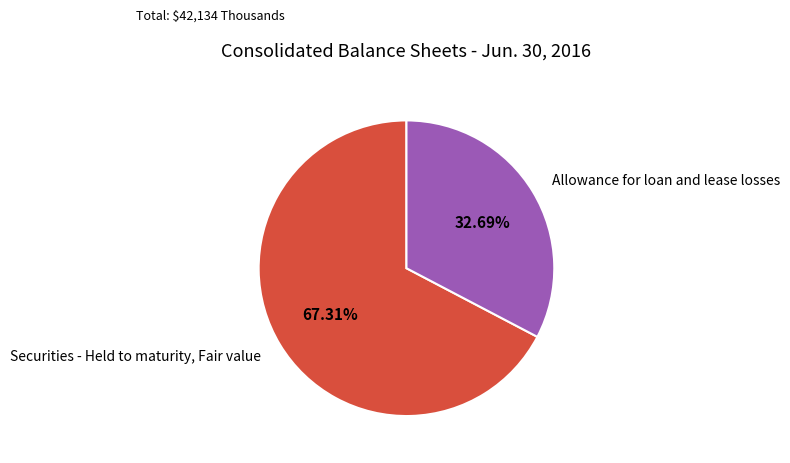

Which category has the smallest portion of the pie?

Allowance for loan and lease losses